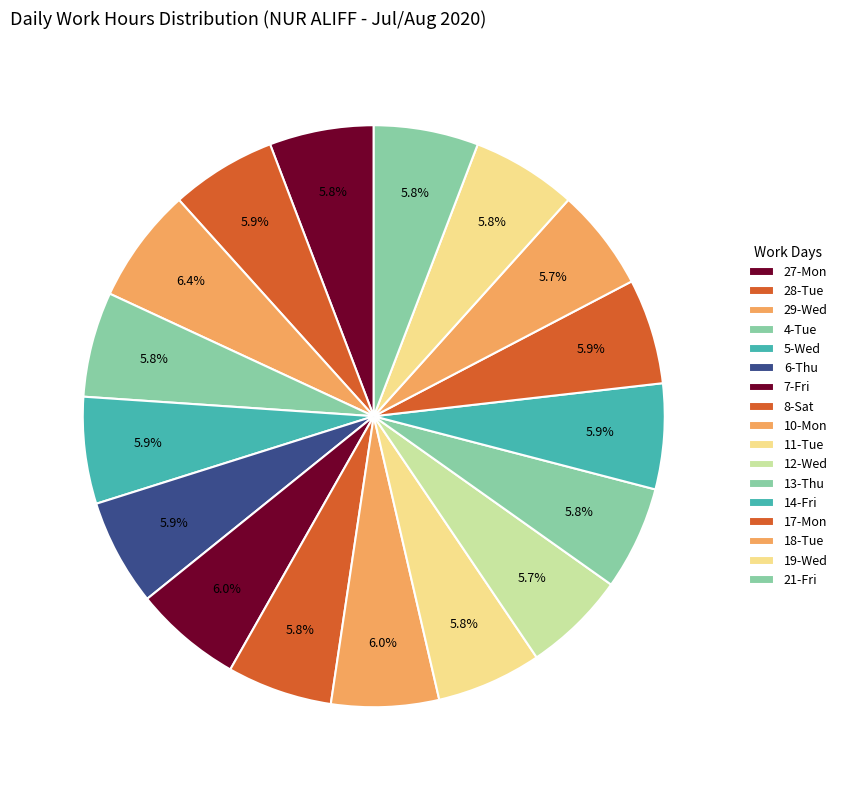

How many slices are in this pie chart?

17